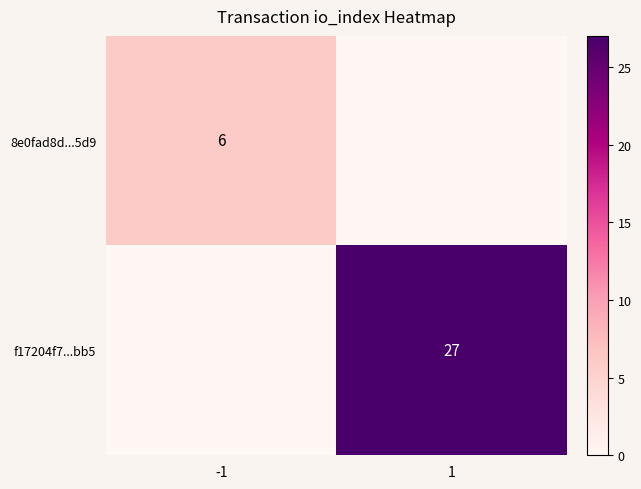

What is the average value of the f17204f7...bb5 series?

14